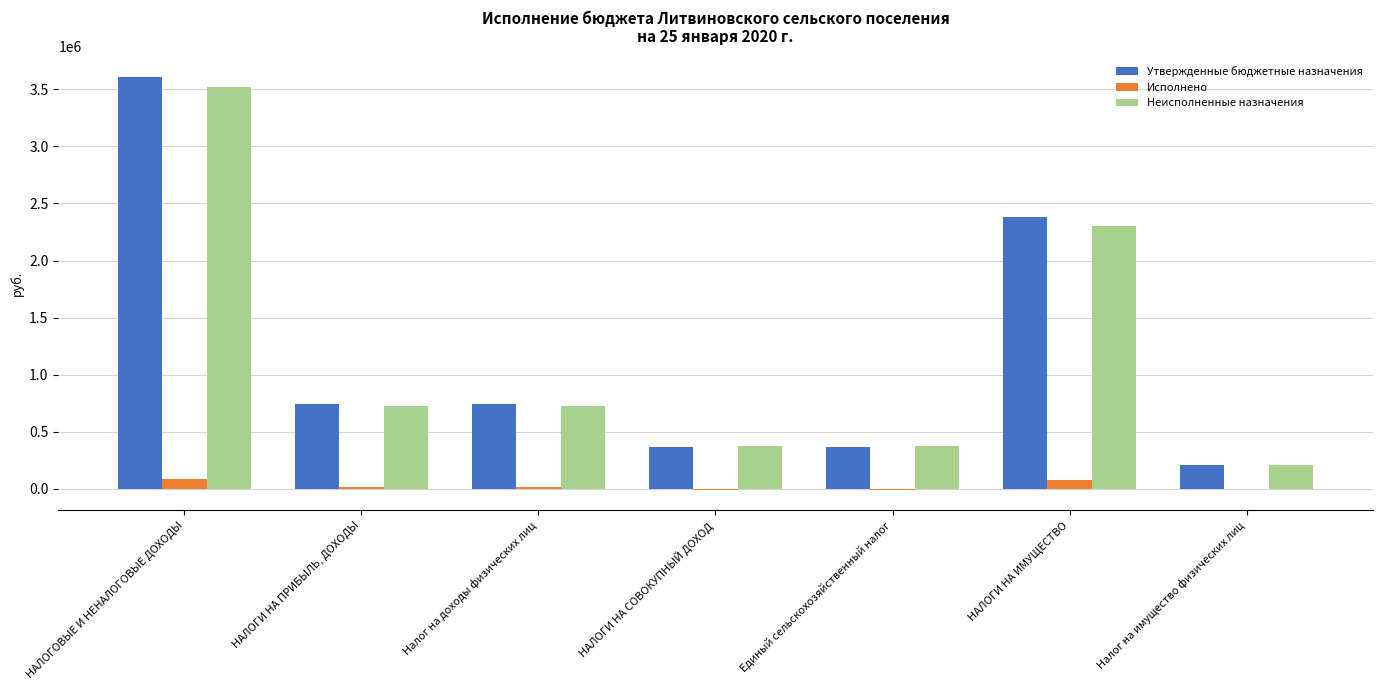

At which category is the sum across all series the highest?

НАЛОГОВЫЕ И НЕНАЛОГОВЫЕ ДОХОДЫ